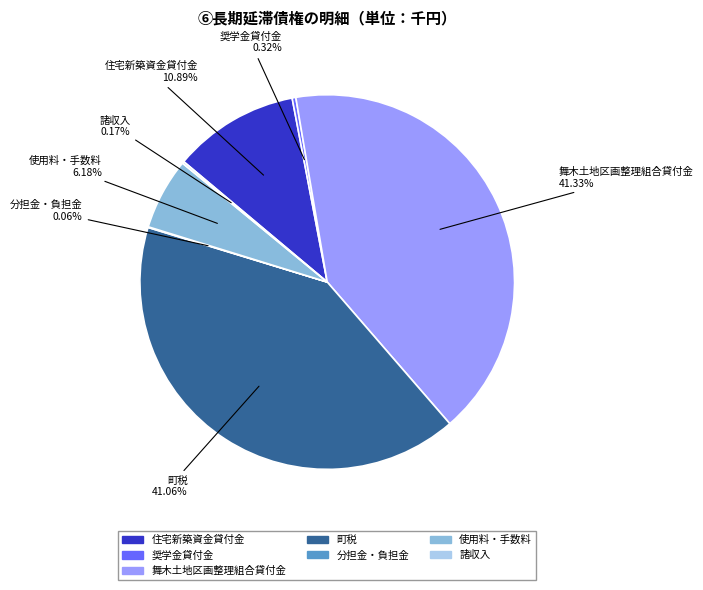

What percentage do 町税 and 使用料・手数料 together represent?

47.2%